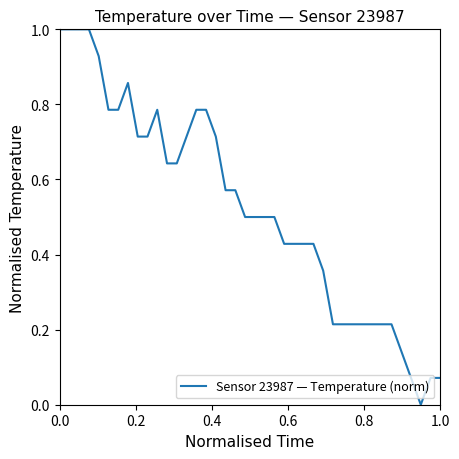

What is the difference between the maximum and minimum values?

1.0